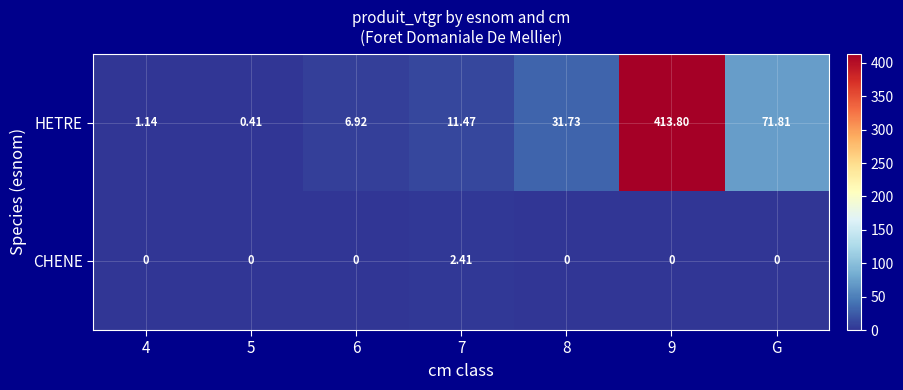

What is the maximum value shown in the chart?

413.8